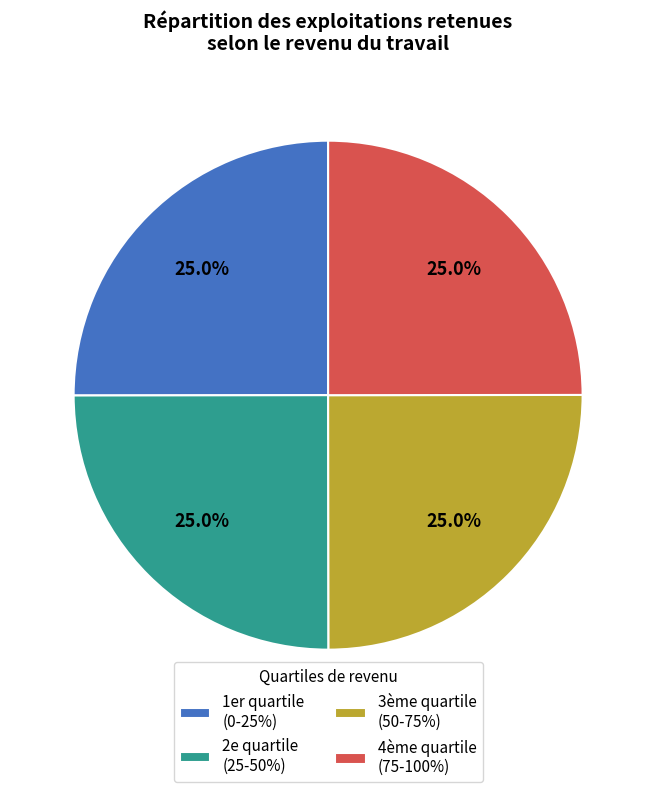

How many segments does this pie chart have?

4